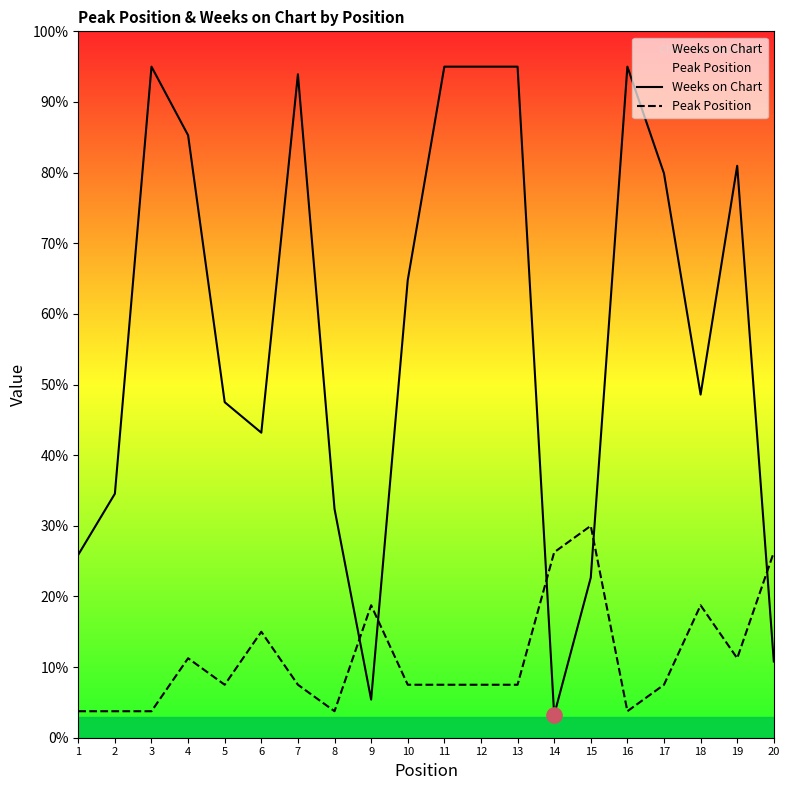

Is the value of Peak Position at 9 greater than the value of Weeks on Chart at 12?

No